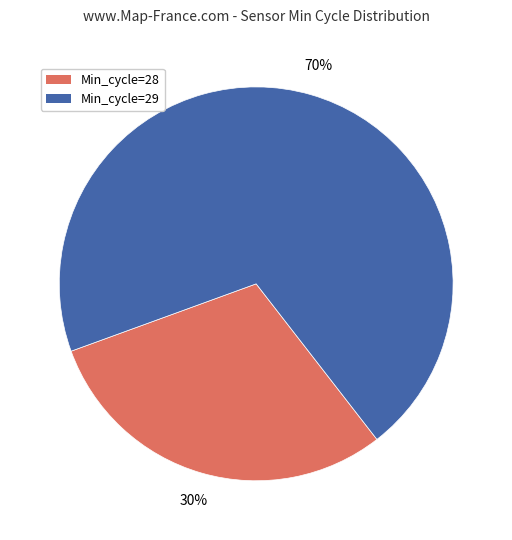

What is the smallest slice in the pie chart?

Min_cycle=28